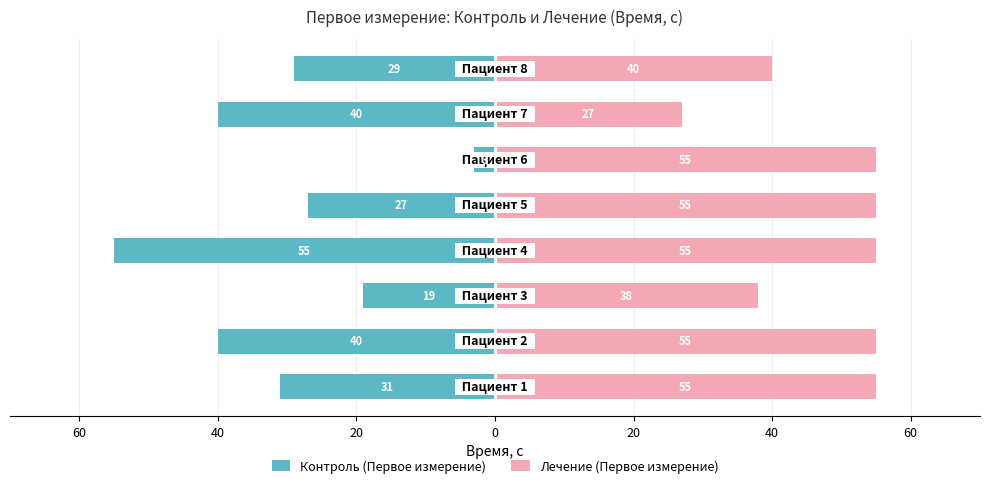

What are all the series names shown in the legend?

Контроль (Первое измерение), Лечение (Первое измерение)